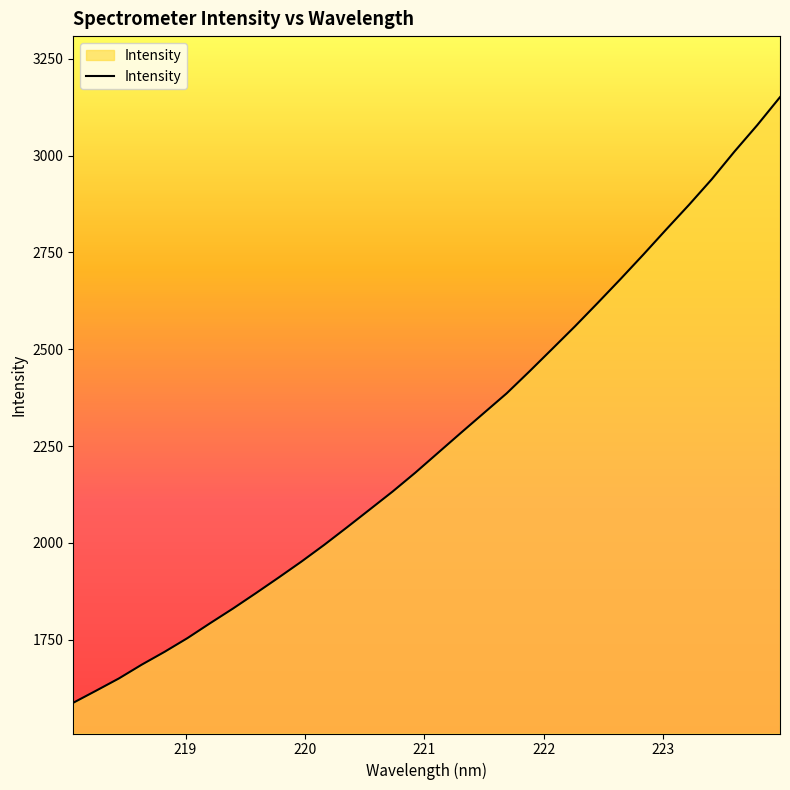

What is the maximum value shown in the chart?

3150.8